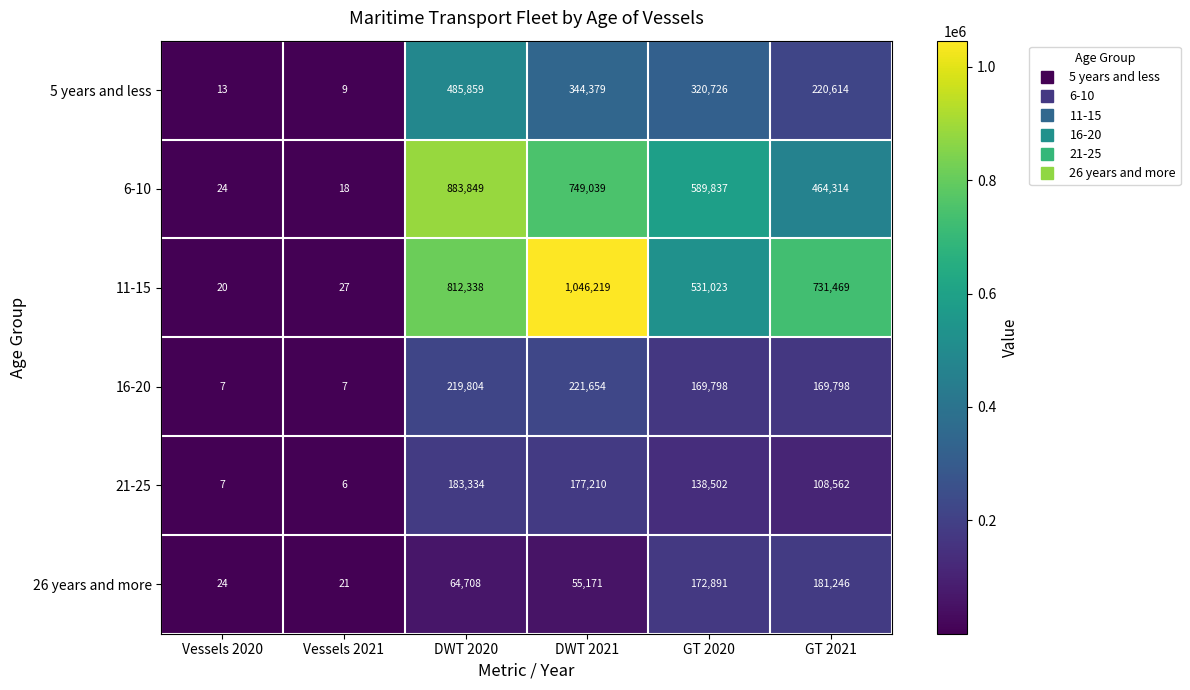

Is it true that 26 years and more equals 29 at Vessels 2021?

False